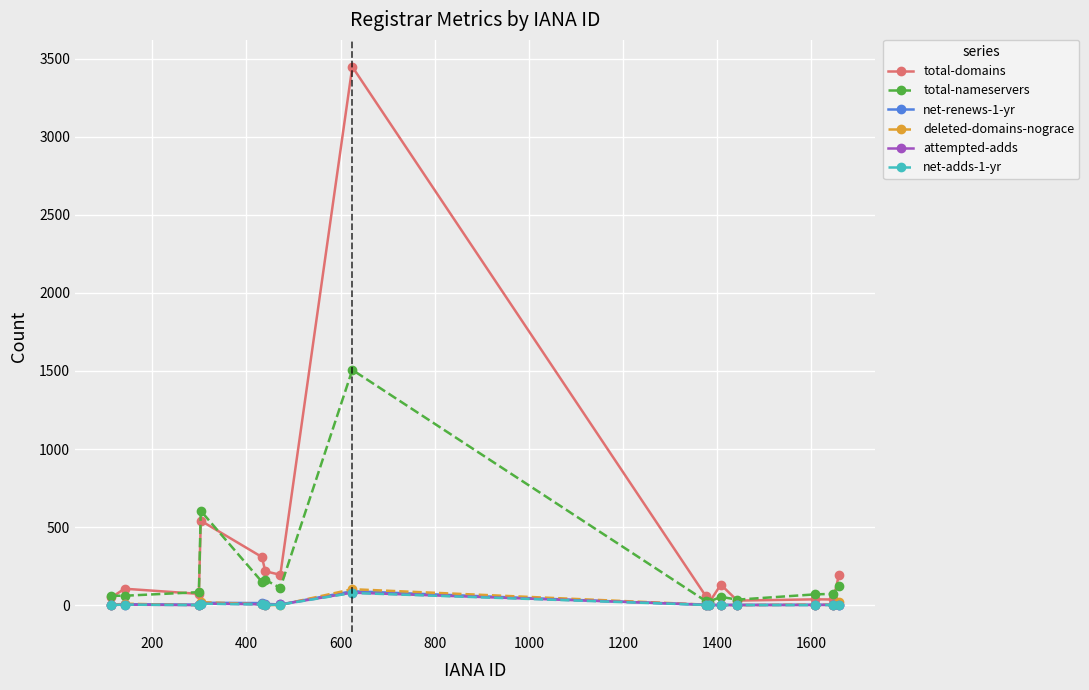

What is the average value of the net-adds-1-yr series?

7